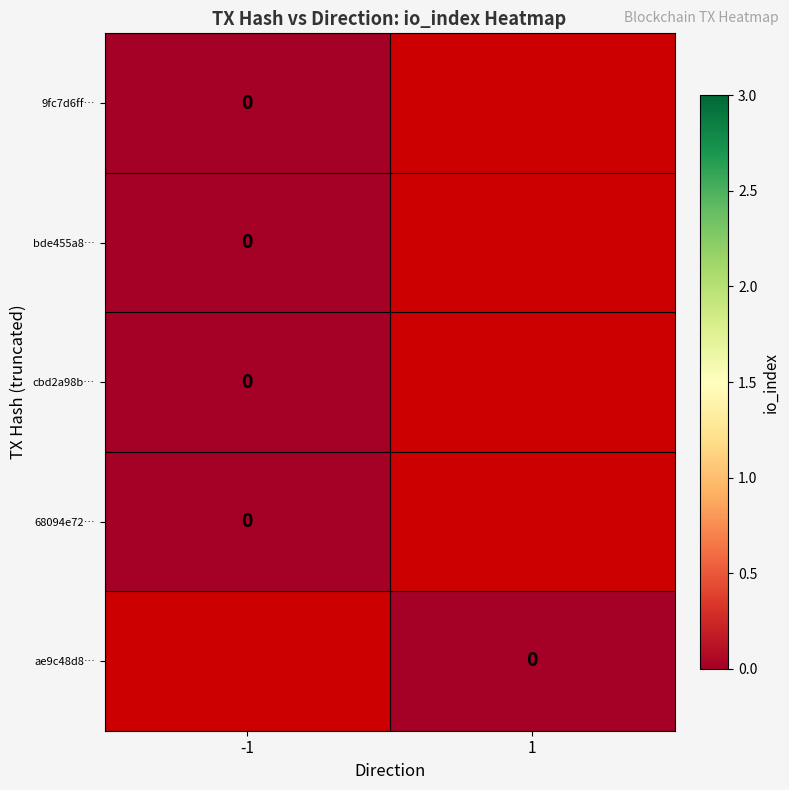

Rank the series at -1 from lowest to highest value.

9fc7d6ffb13978a07a857c71d887876f541c9c9, bde455a84a60e7f115a13df4a0eb01011b0a79b, cbd2a98ba48cf6804ff552e78530b330d3e88fe, 68094e72f6369bf04fb31fd383704c1b25fe25d, ae9c48d8e4d8613062b126545784c2701a0b0f2